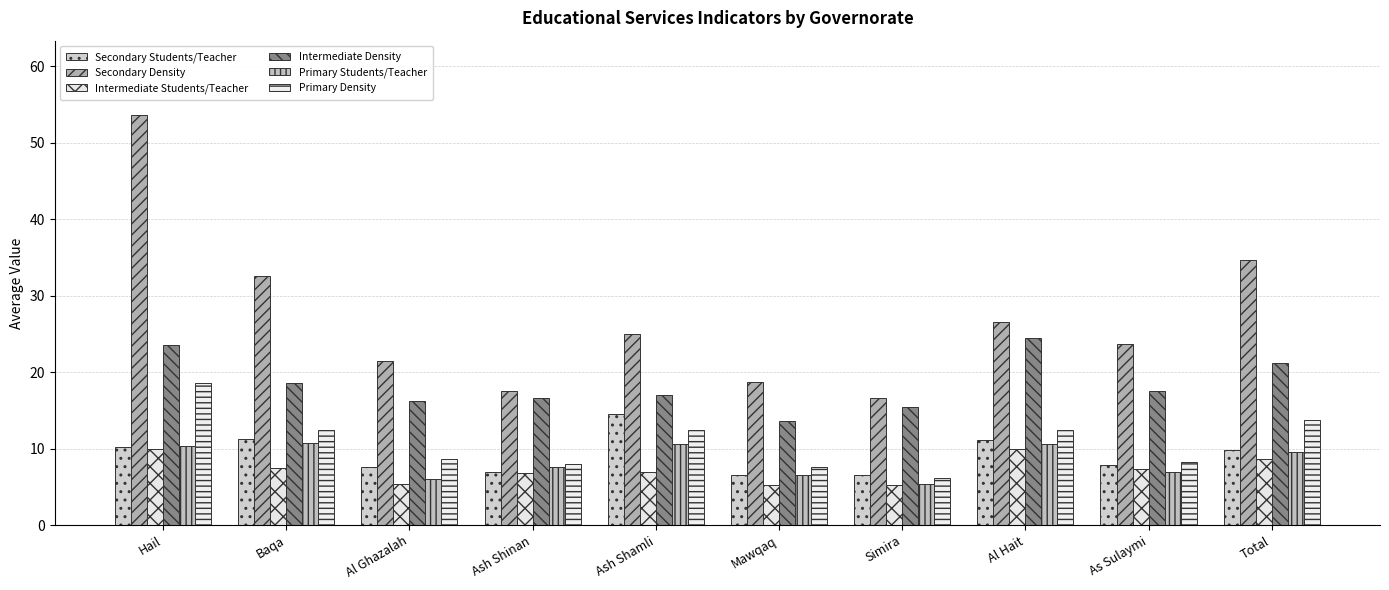

Reading left to right, what are all the values shown in this chart?

Secondary Students/Teacher: 10.2	11.3	7.6	7.0	14.5	6.5	6.5	11.1	7.9	9.8
Secondary Density: 53.7	32.6	21.5	17.6	25.0	18.7	16.6	26.6	23.7	34.7
Intermediate Students/Teacher: 10.0	7.5	5.4	6.8	7.0	5.2	5.2	9.9	7.3	8.7
Intermediate Density: 23.5	18.6	16.2	16.6	17.0	13.6	15.5	24.5	17.6	21.2
Primary Students/Teacher: 10.4	10.8	6.0	7.6	10.6	6.6	5.4	10.6	6.9	9.6
Primary Density: 18.6	12.4	8.7	8.0	12.4	7.6	6.1	12.5	8.3	13.8